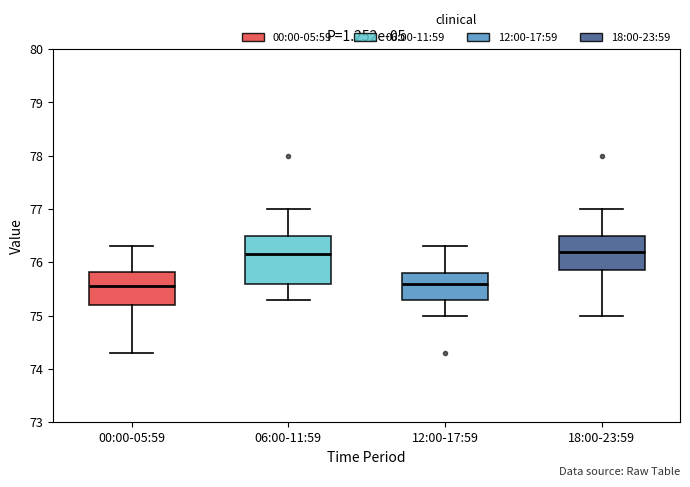

Where does the upper whisker of the box for 12:00-17:59 end on the y-axis? The values are not printed on the chart, so give them approximately, as read against the axis.

76.3